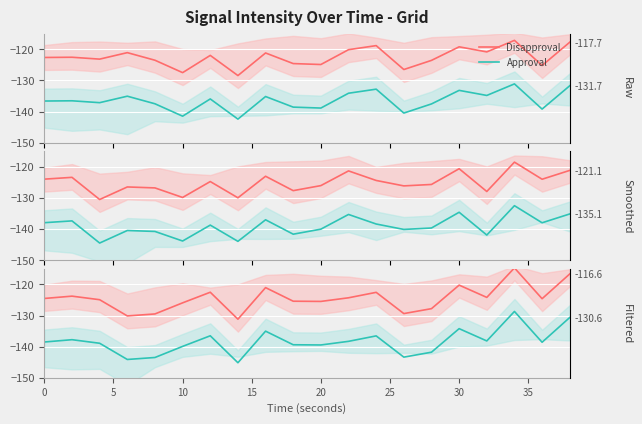

What are all the series names shown in the legend?

Disapproval, Approval